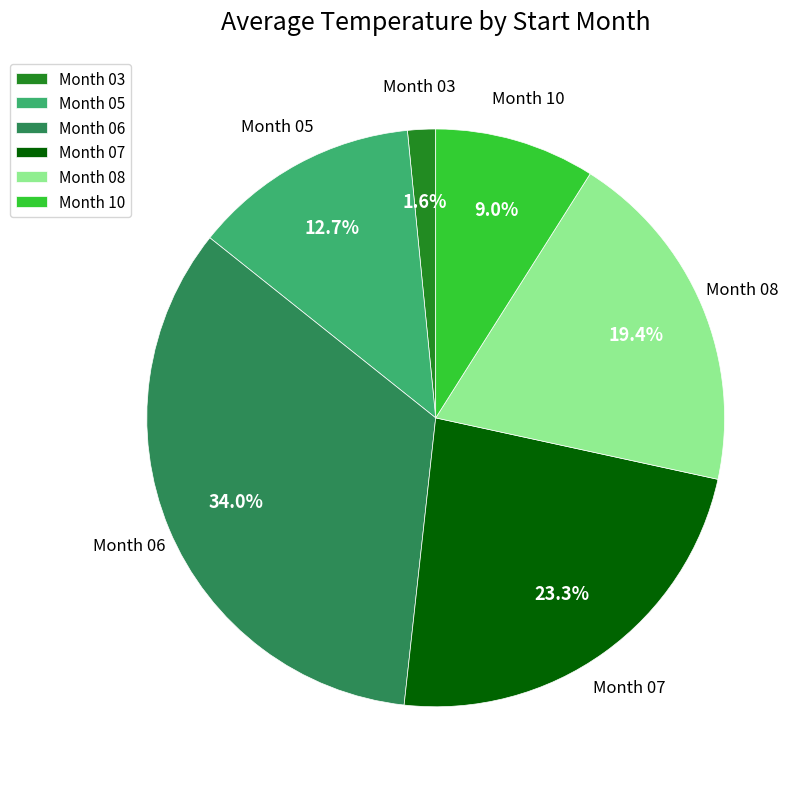

What is the ratio of the value at Month 05 to the value at Month 08?

0.7